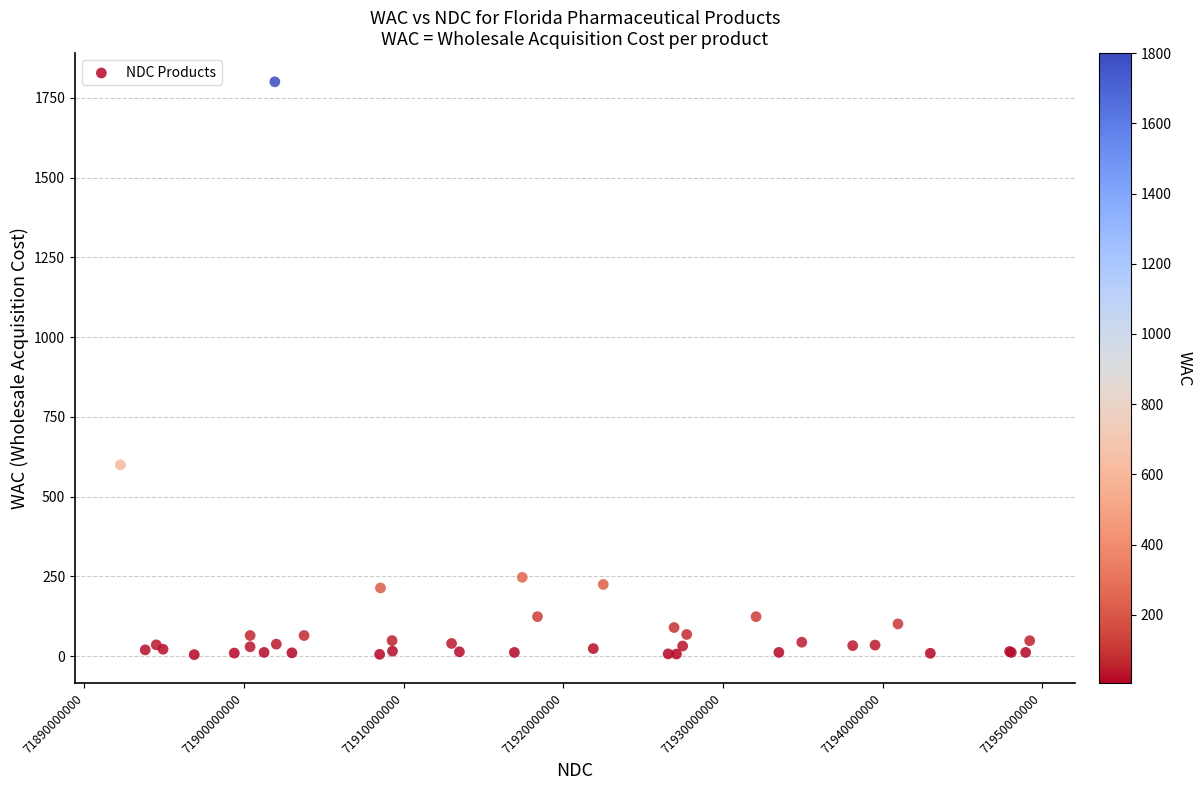

What Y value in the scatter plot is closest to 902?

600.0